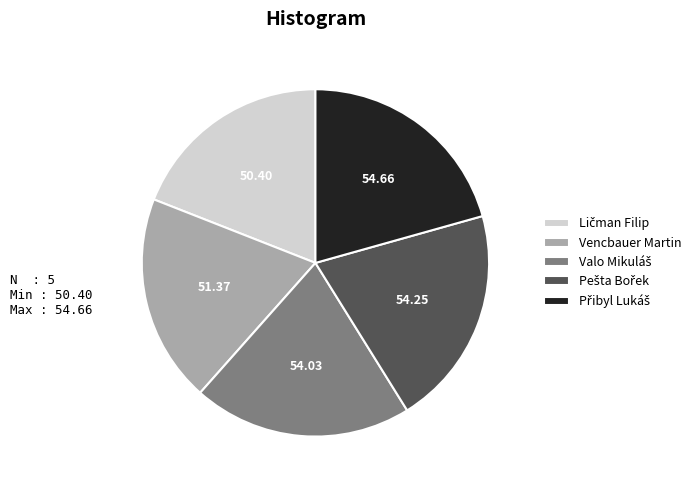

Is there any slice that represents more than half of the pie?

No